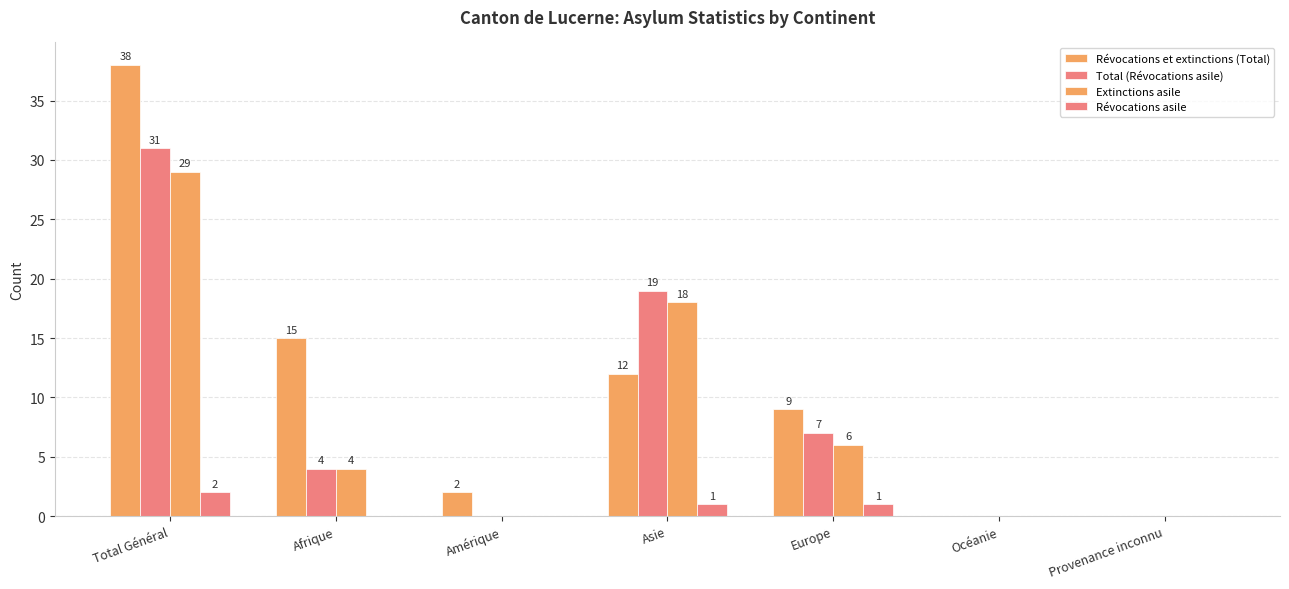

Does the chart contain stacked bars?

No